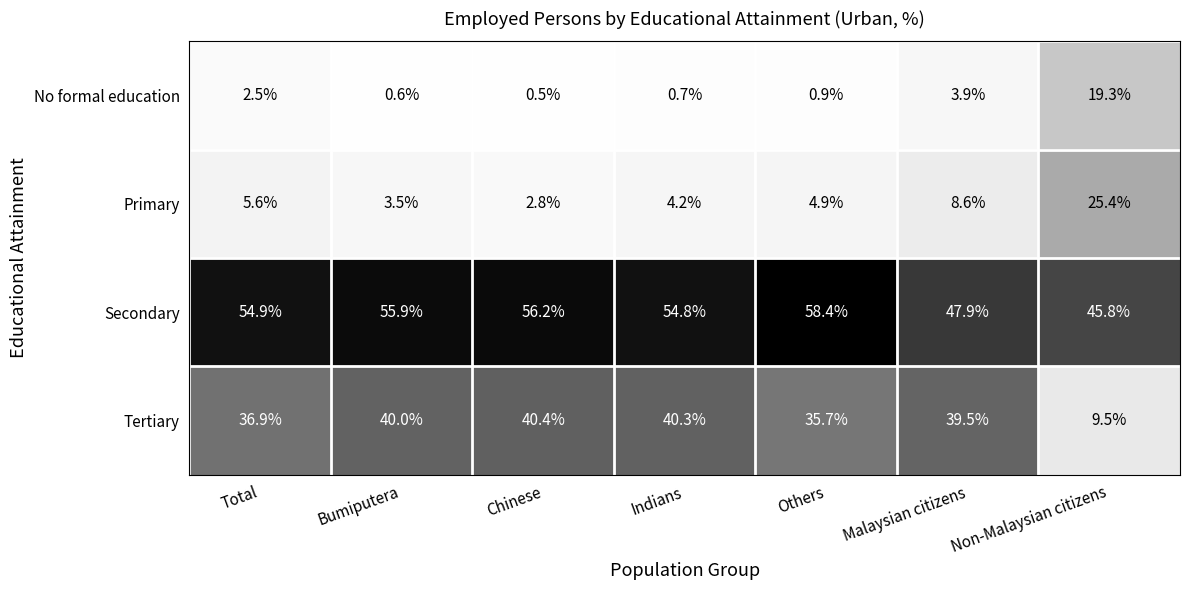

What is the minimum value for Tertiary?

9.5